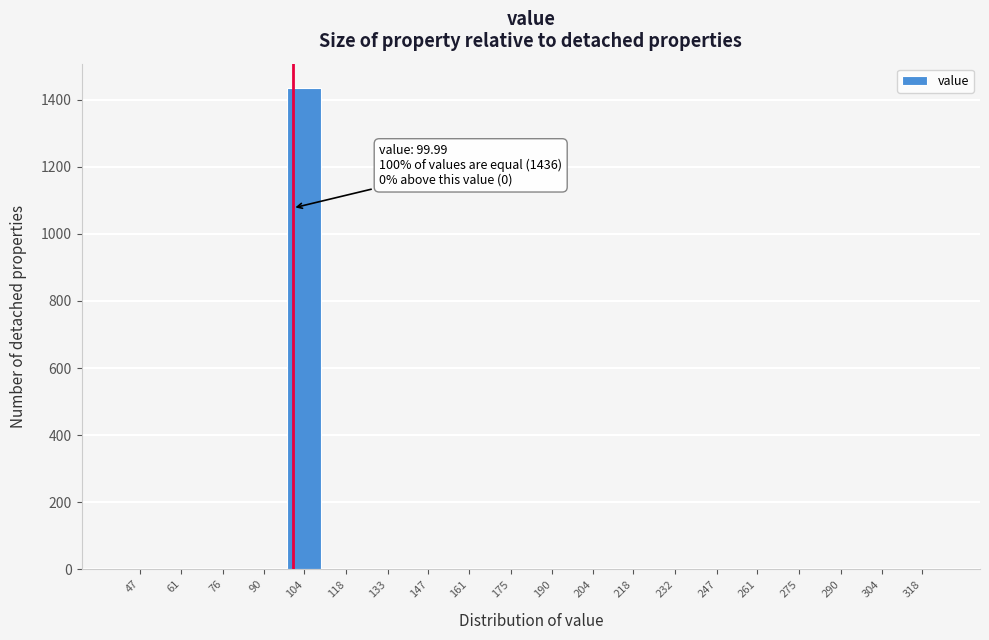

Reading left to right, list all the values displayed in this chart.

47=0	61=0	76=0	90=0	104=1436	118=0	133=0	147=0	161=0	175=0	190=0	204=0	218=0	232=0	247=0	261=0	275=0	290=0	304=0	318=0